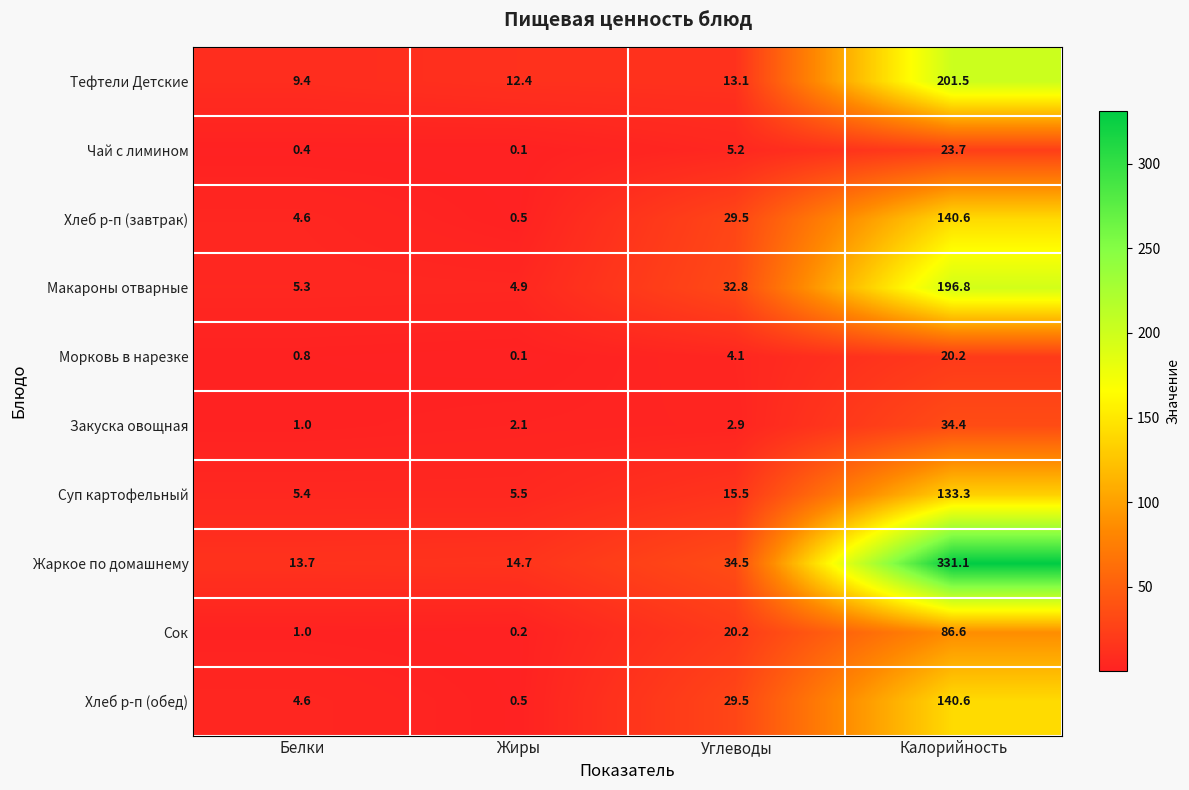

Is it true that Суп картофельный equals 15.5 at Углеводы?

True